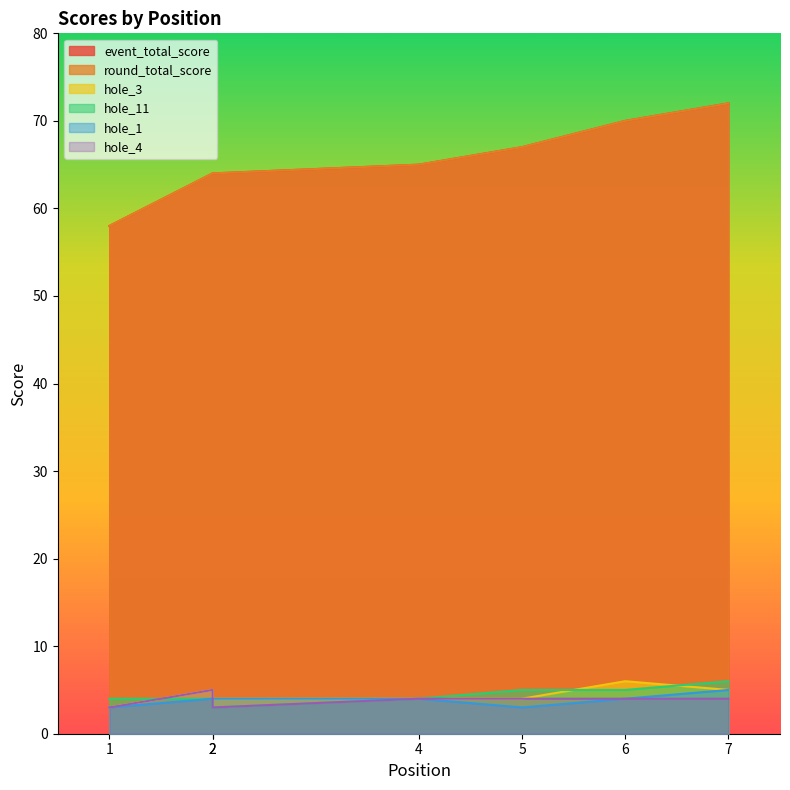

Count the number of data series in this chart.

6